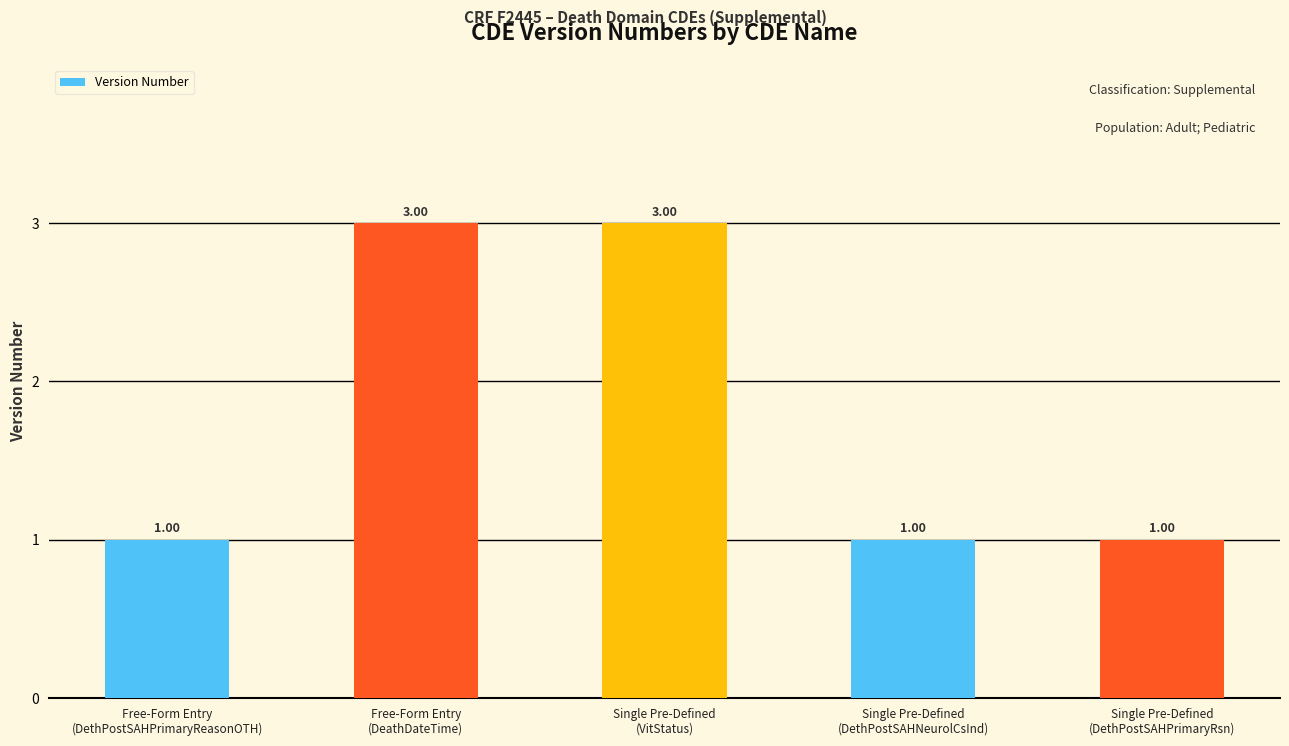

Reading left to right, transcribe all the data shown in this chart.

Free-Form Entry
(DethPostSAHPrimaryReasonOTH)=1	Free-Form Entry
(DeathDateTime)=3	Single Pre-Defined
(VitStatus)=3	Single Pre-Defined
(DethPostSAHNeurolCsInd)=1	Single Pre-Defined
(DethPostSAHPrimaryRsn)=1